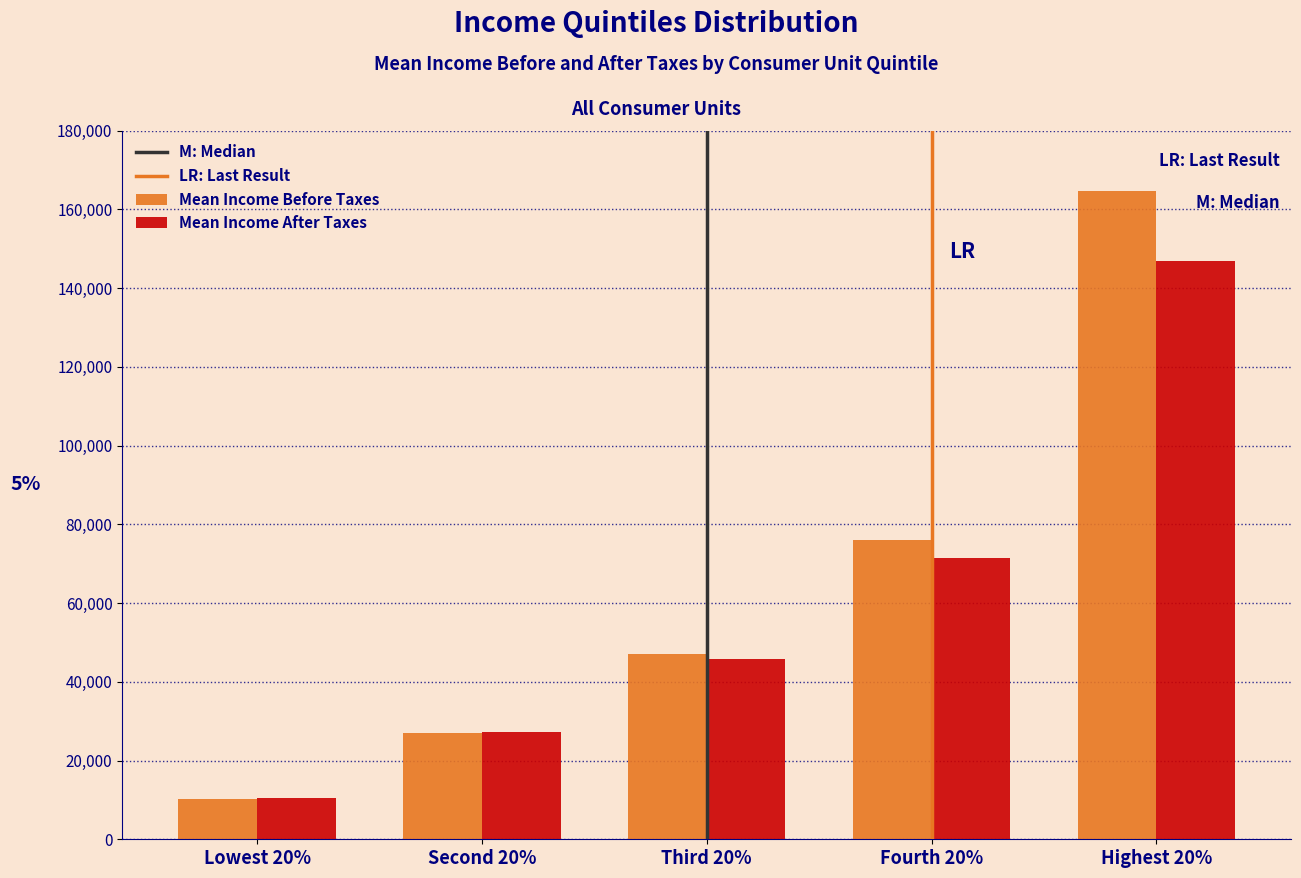

Reading left to right, extract all data points from this chart.

Mean Income Before Taxes: Lowest 20%=10174	Second 20%=27094	Third 20%=47017	Fourth 20%=75990	Highest 20%=164647
Mean Income After Taxes: Lowest 20%=10437	Second 20%=27325	Third 20%=45709	Fourth 20%=71436	Highest 20%=146785